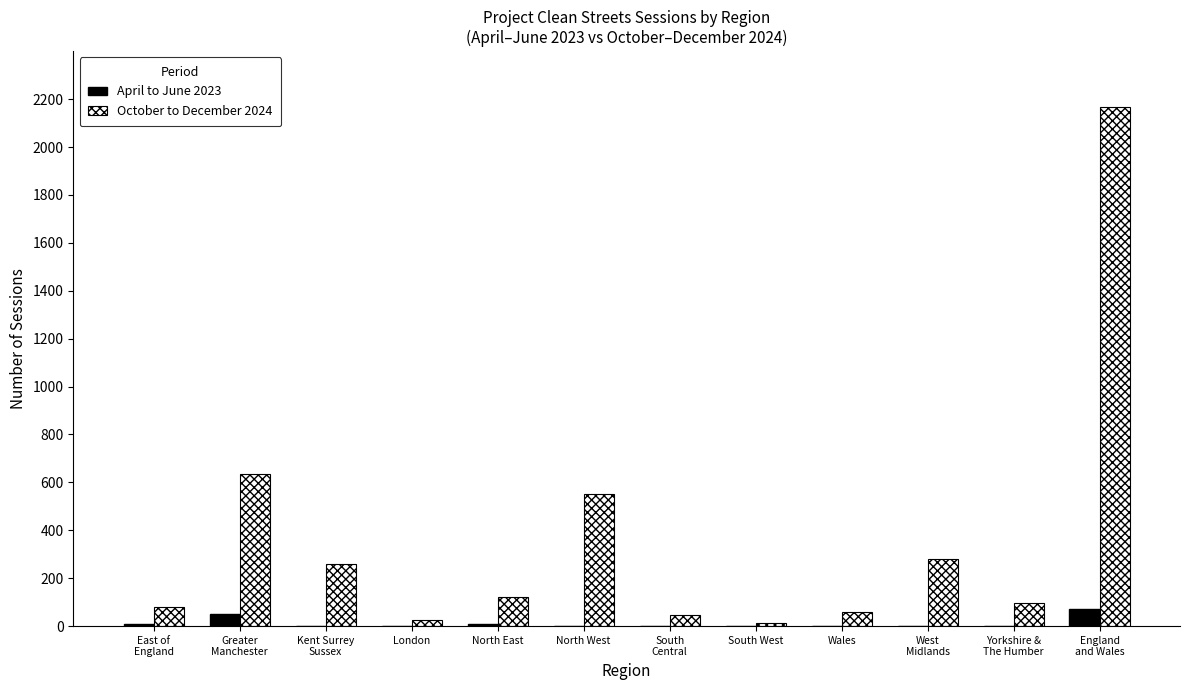

How many categories are shown in the chart?

12